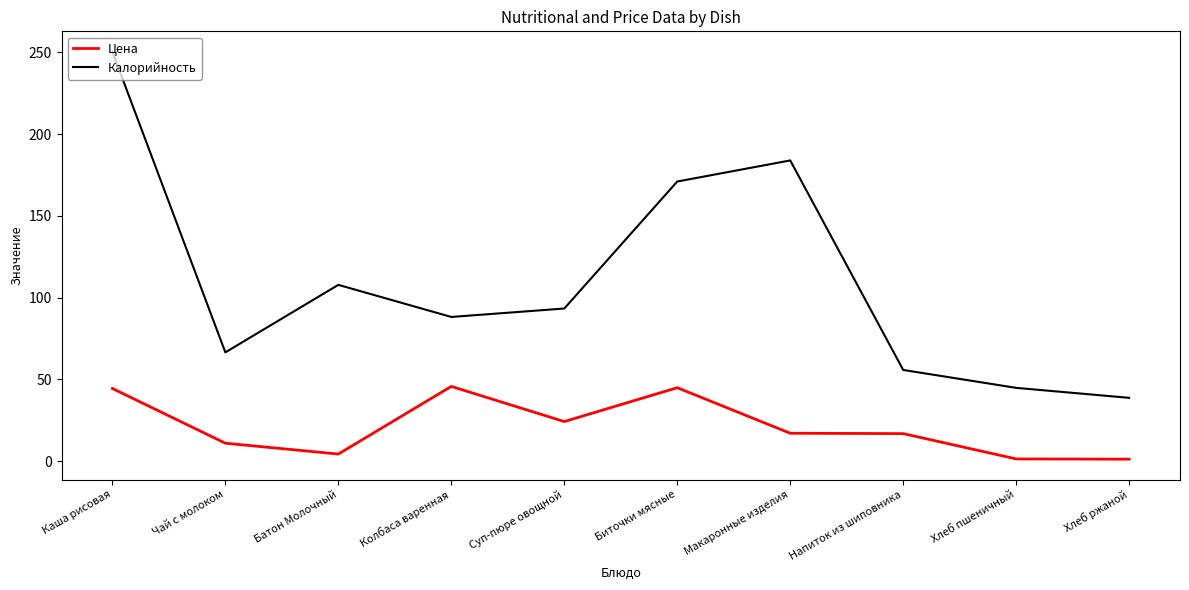

At which label does Цена first exceed 17?

Каша рисовая